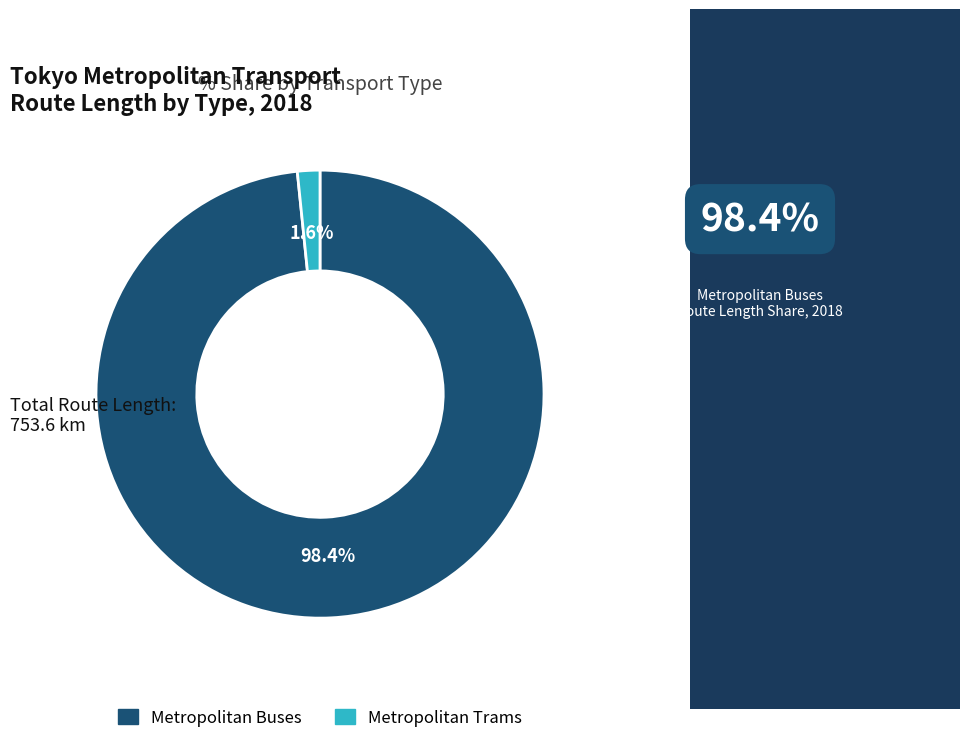

Does Metropolitan Trams represent more than half of the total?

No